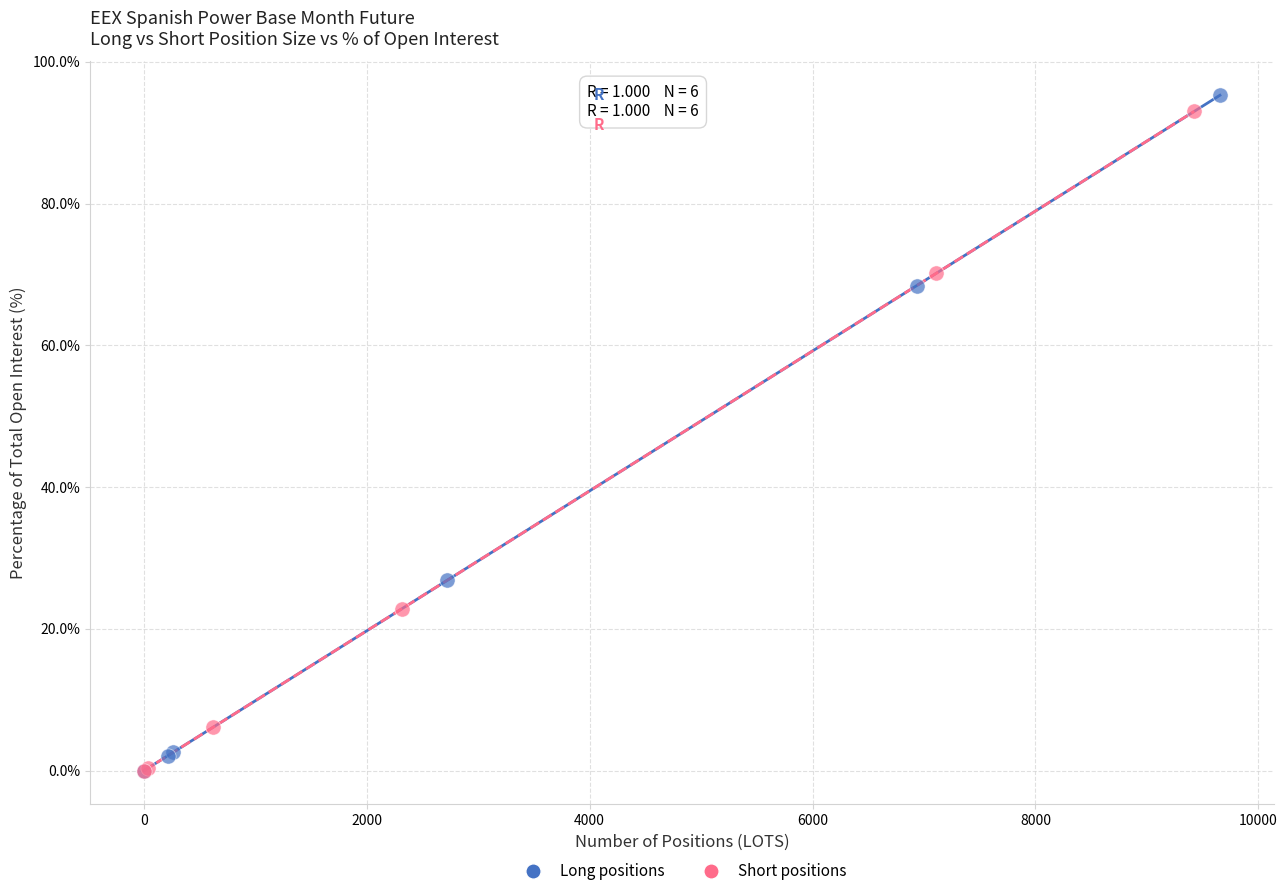

Which series has the largest Y range (max minus min)?

Long positions